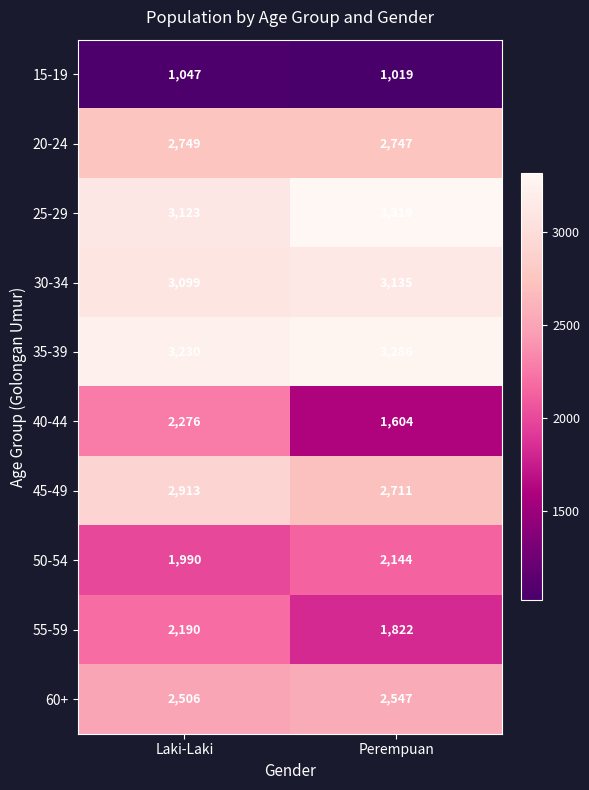

What is the sum of the 60+ values at Perempuan and Laki-Laki?

5053